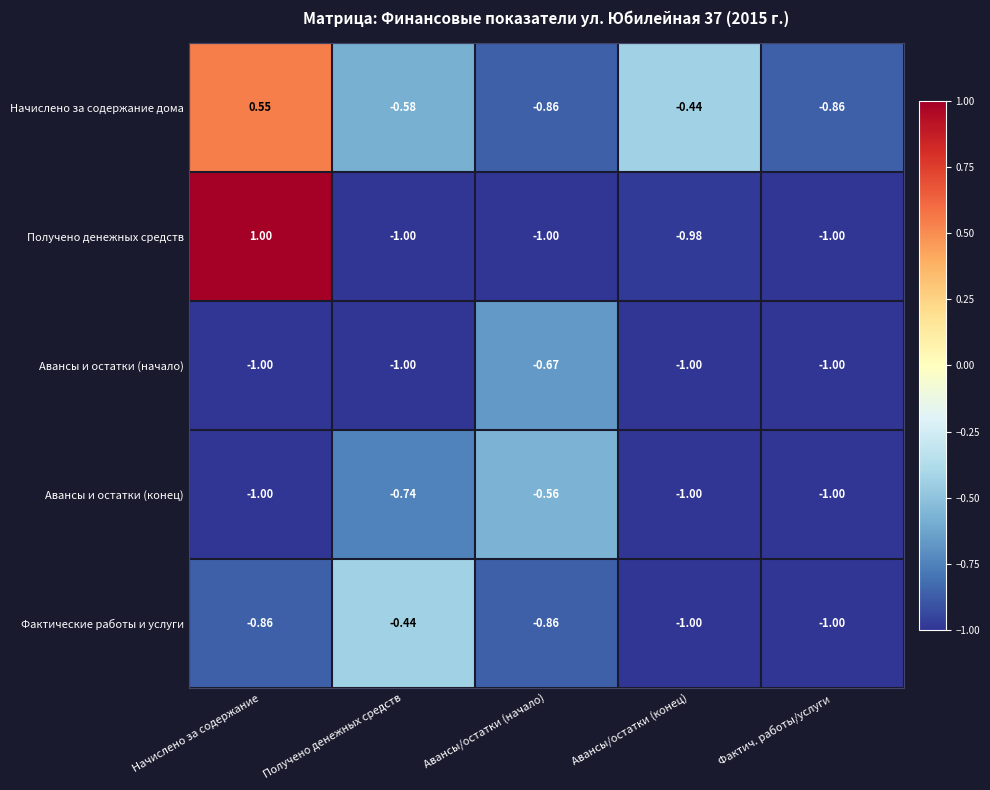

At which label is Получено денежных средств closest to 0?

Авансы/остатки (конец)